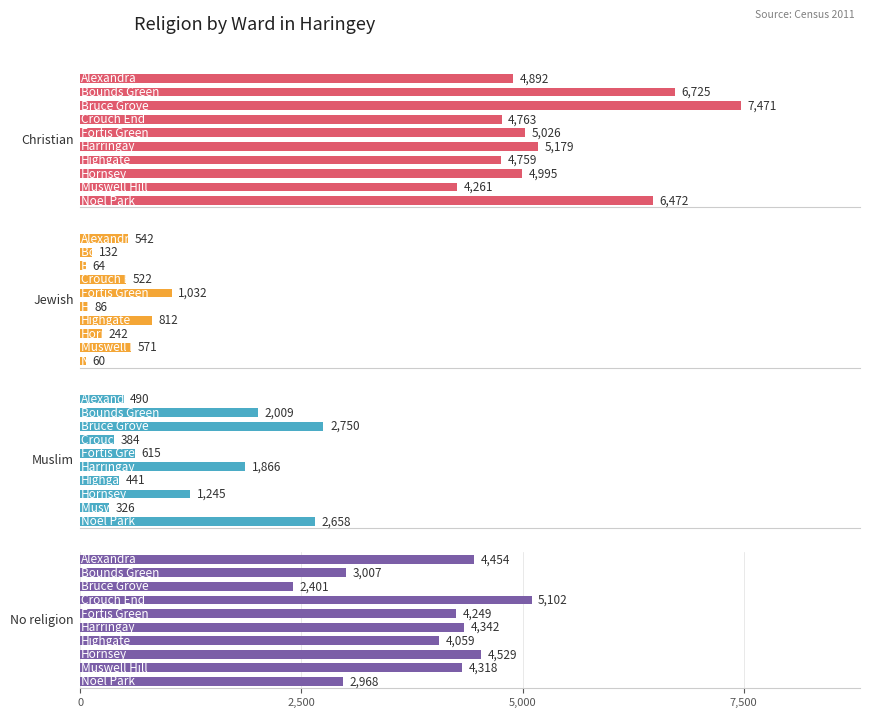

What is the minimum value shown in the chart?

60